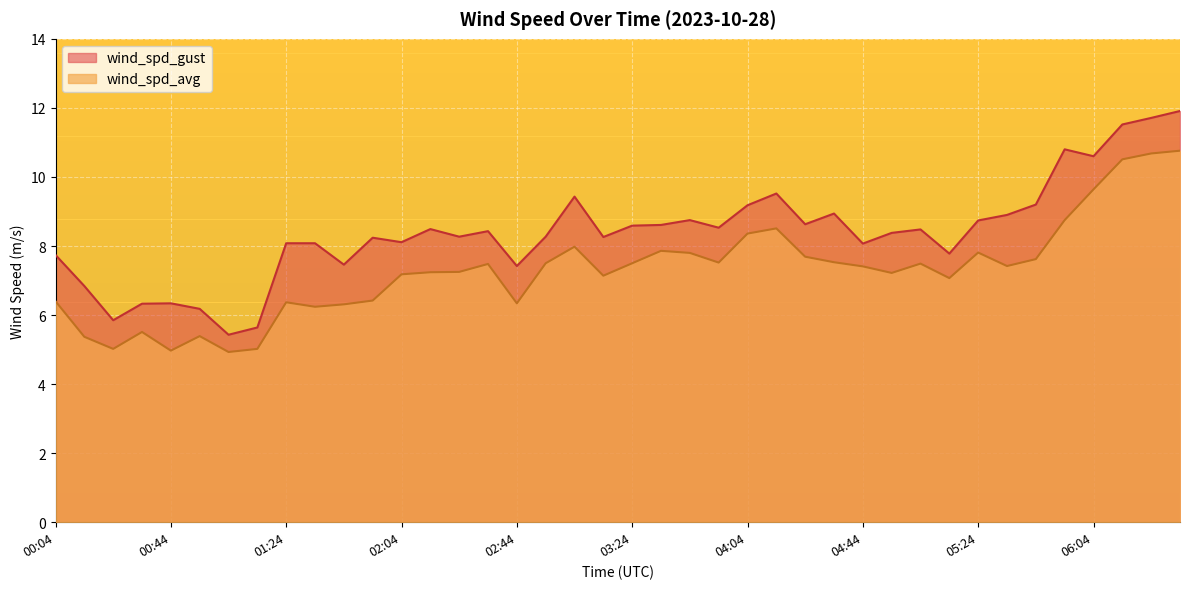

At which label does wind_spd_avg first exceed 7?

02:04